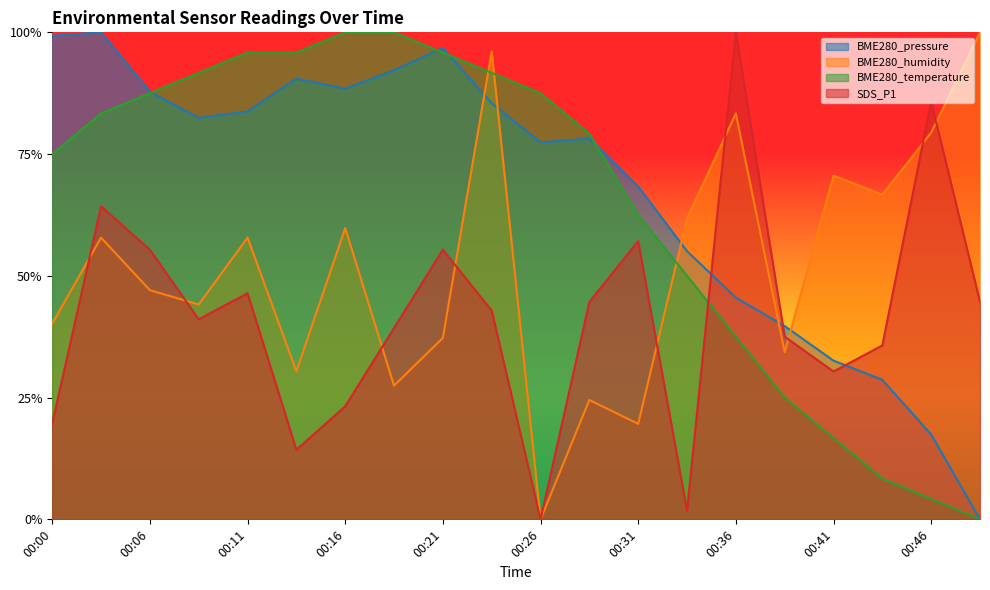

What is the value of the BME280_pressure point at the 5th from the left?

0.8